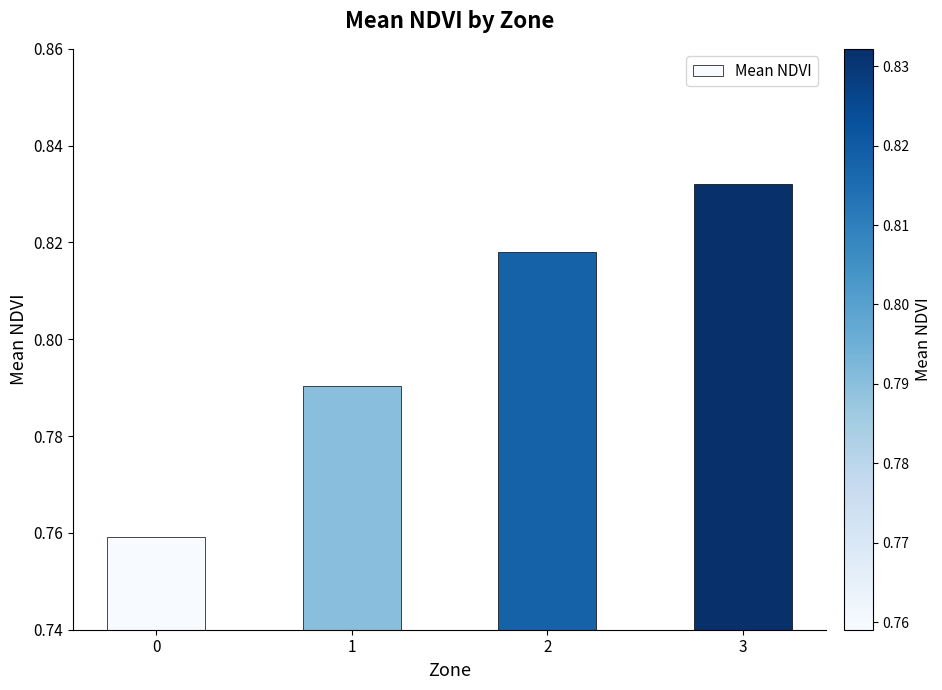

True or false: the data shows 0.2 at 0.

False